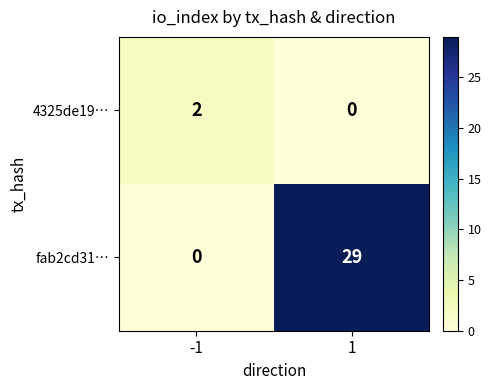

Rank the series by their average value, from highest to lowest.

fab2cd31…, 4325de19…